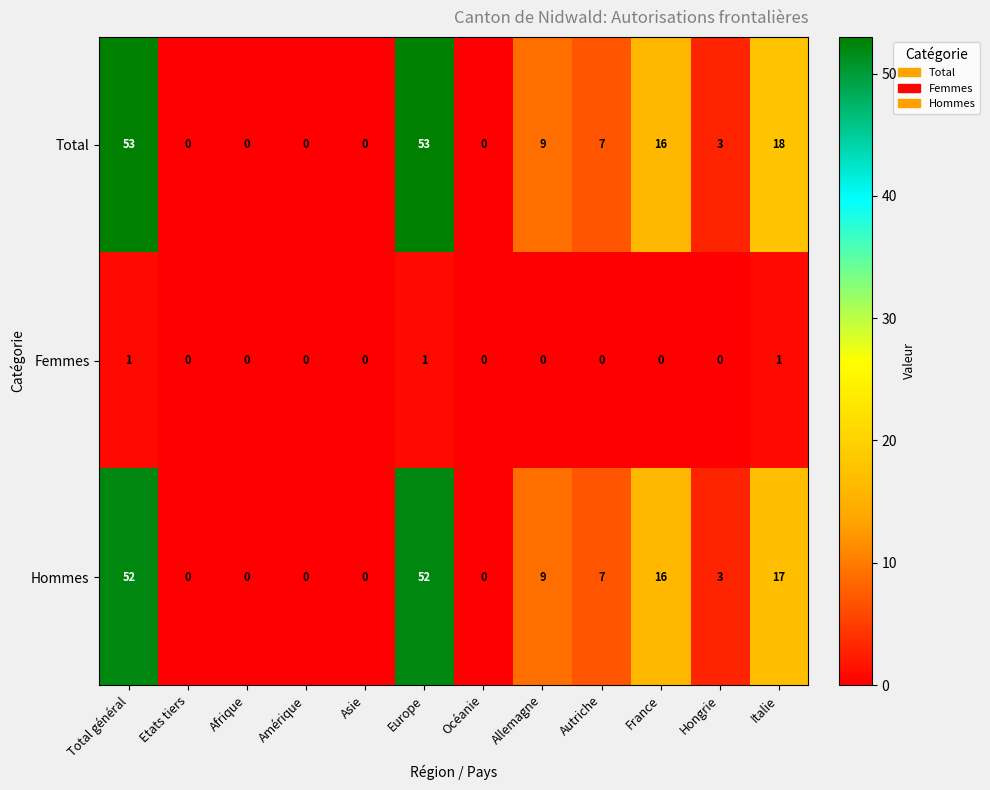

Count the number of data series in this chart.

3